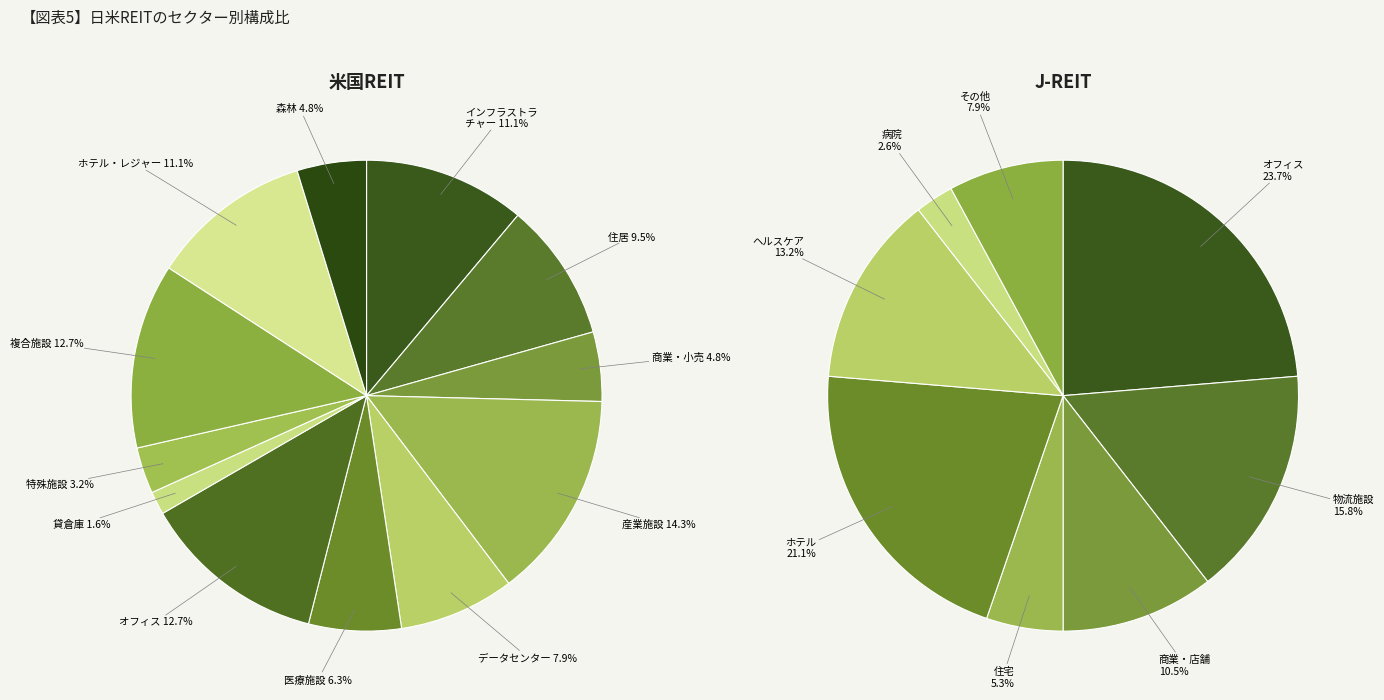

What percentage is the 9 slice, to the nearest percent?

10%